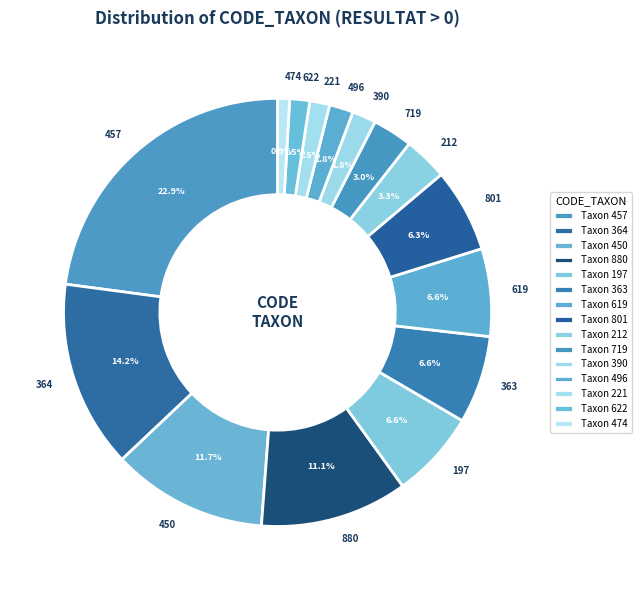

Which slice is the smallest?

474